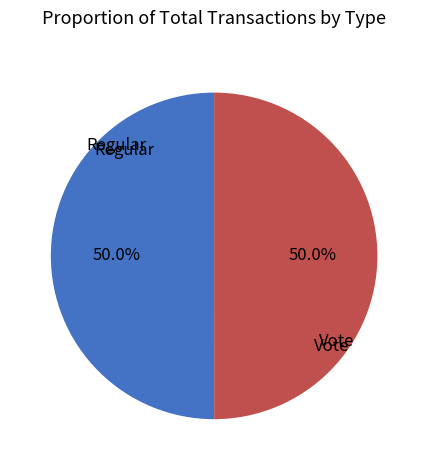

Count the number of slices in the pie.

2